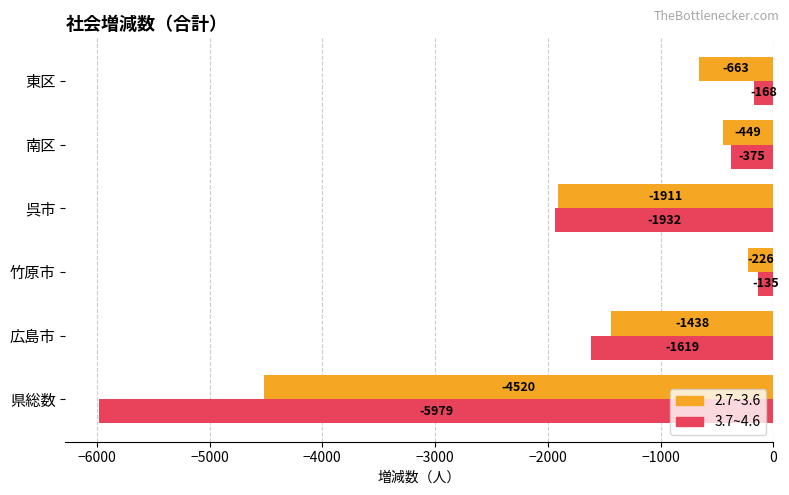

At which category is the sum across all series the highest?

竹原市